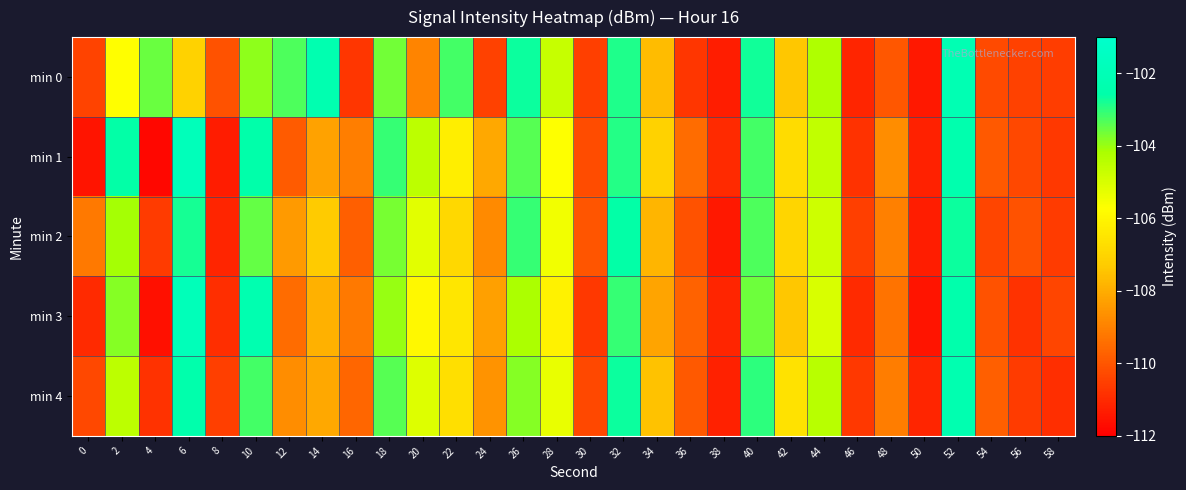

Between 52 and 8, which is larger?

52